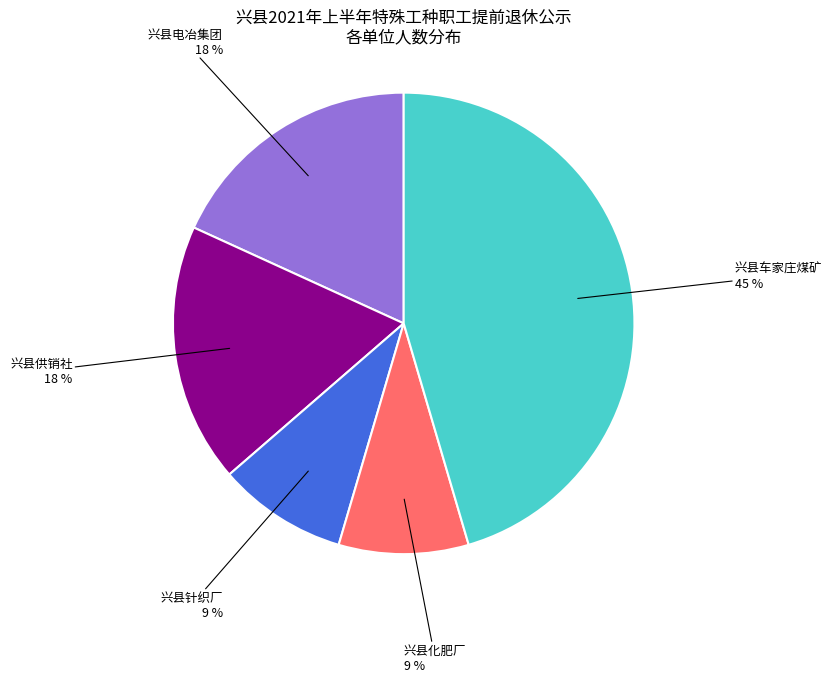

Which slice is the largest?

兴县车家庄煤矿